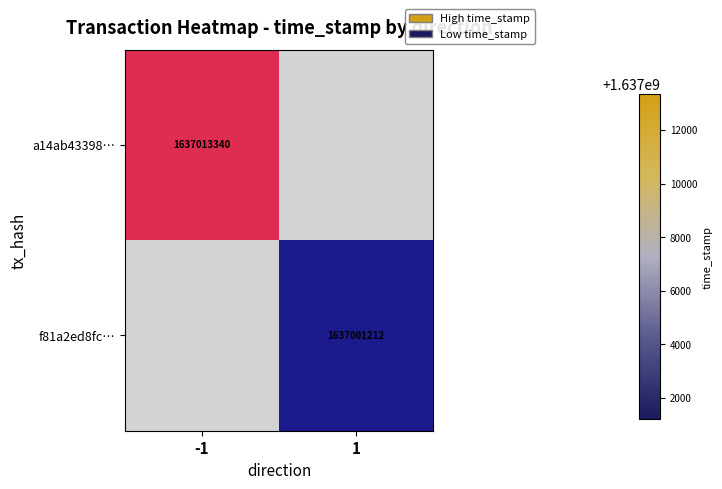

The value of a14ab43398… at -1 is 1637013340. True or false?

True